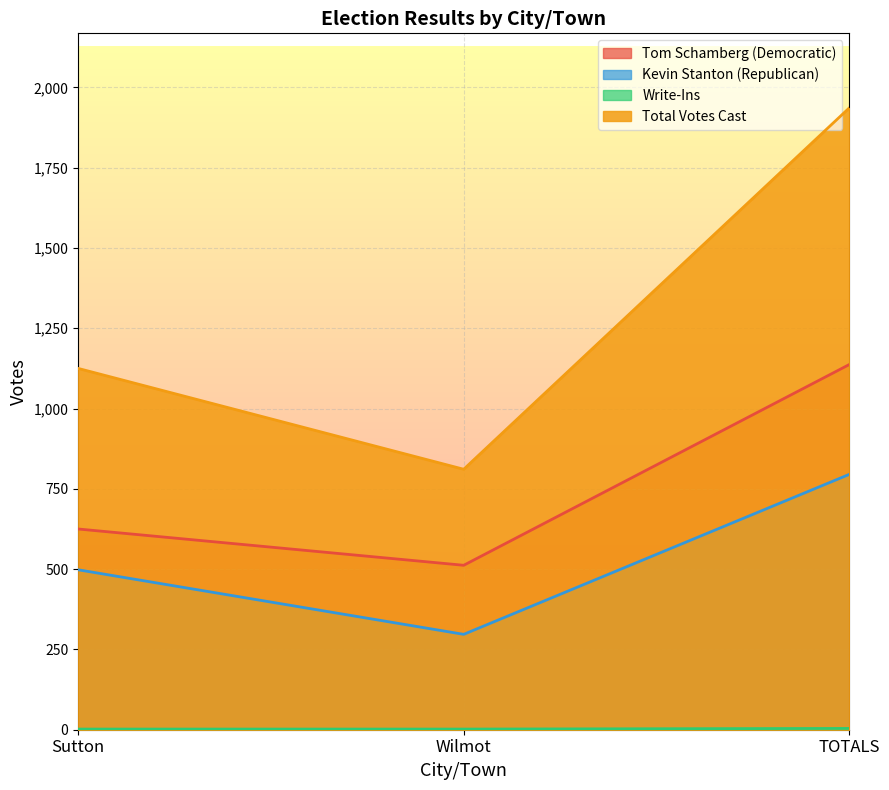

What is the value of the Tom Schamberg (Democratic) point at the 3rd from the left?

1137